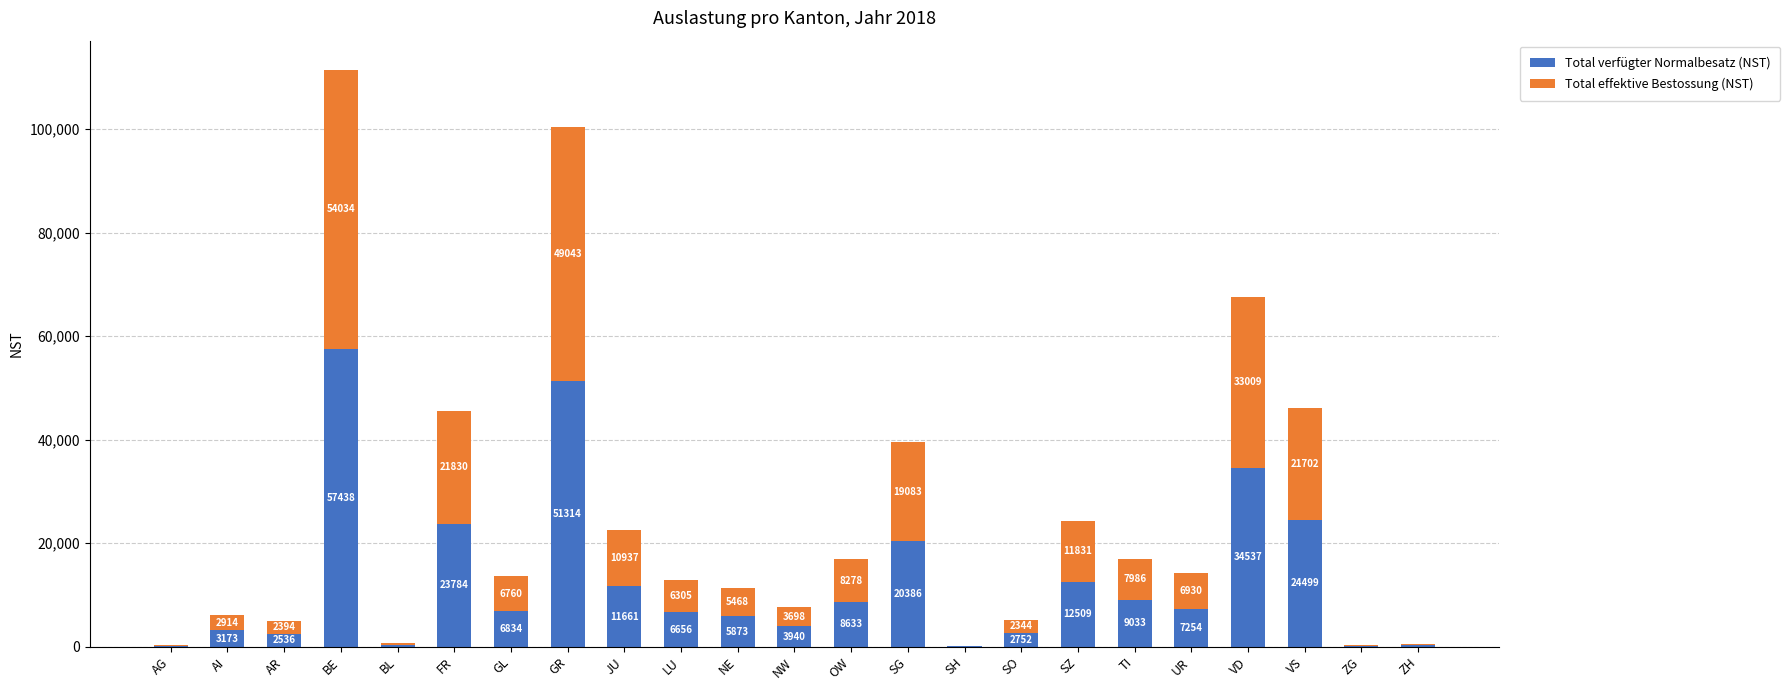

Is it true that Total verfügter Normalbesatz (NST) equals 70438.8 at GR?

False